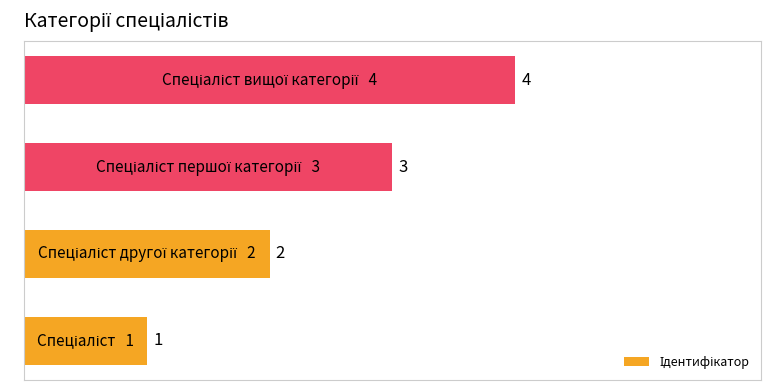

What is the maximum value shown in the chart?

4